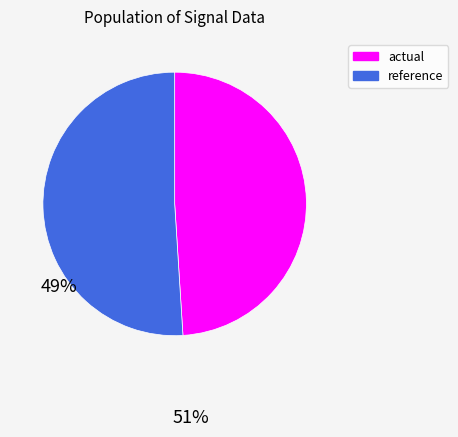

Is there a majority slice in this chart?

Yes